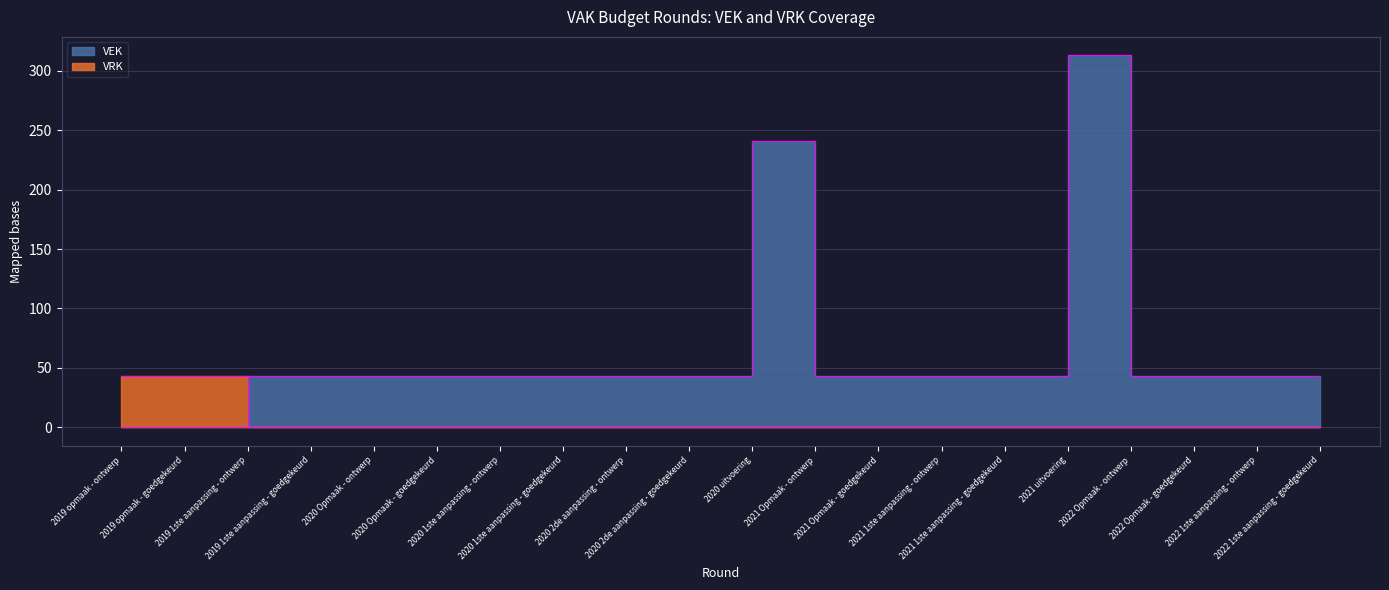

True or false: VEK and VRK intersect in this chart.

True